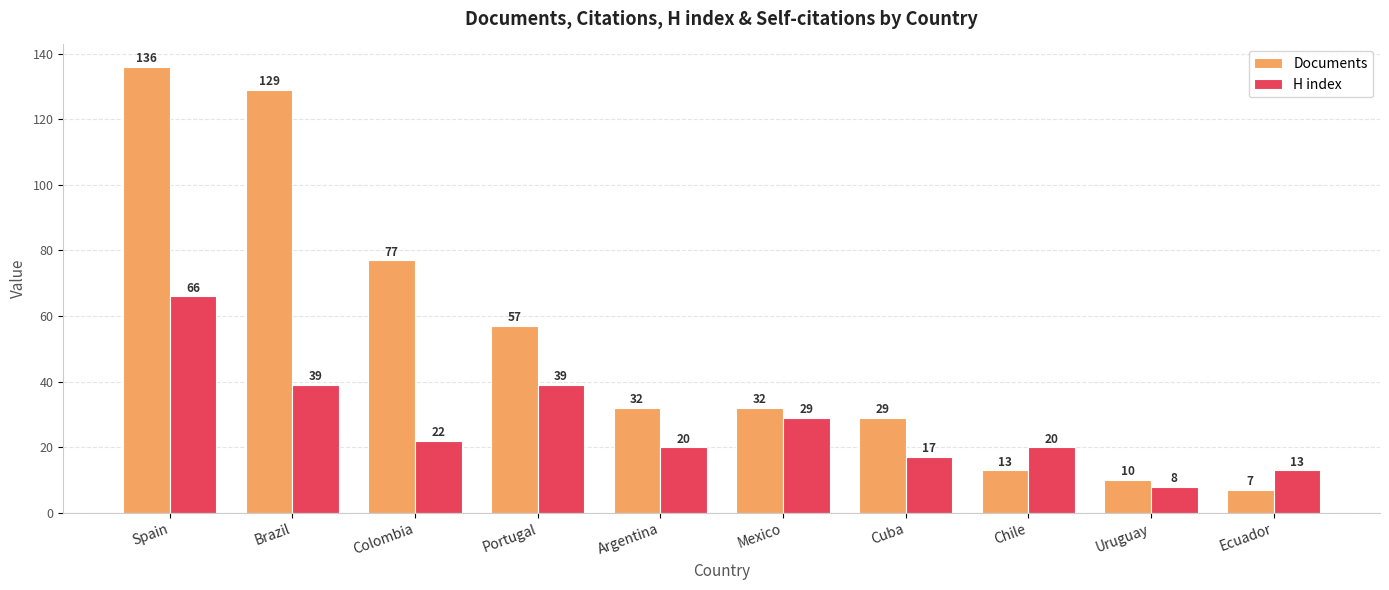

What is the difference between the second highest and second lowest values in the Documents series?

119